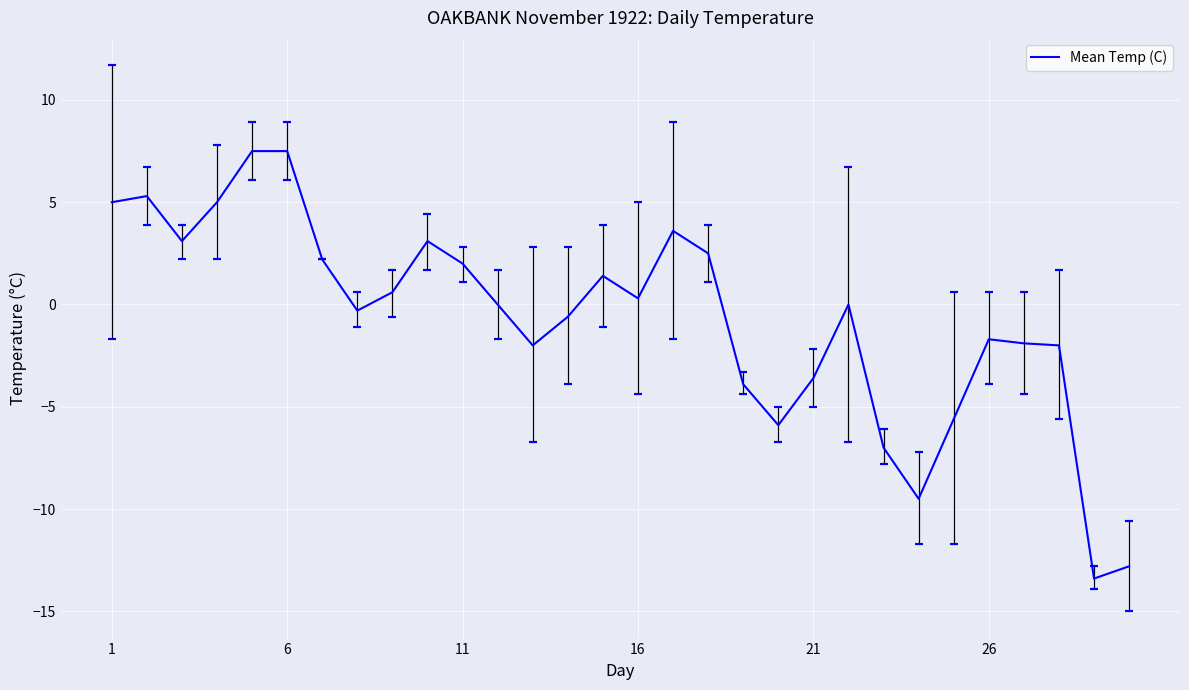

What is the greatest value displayed?

7.5